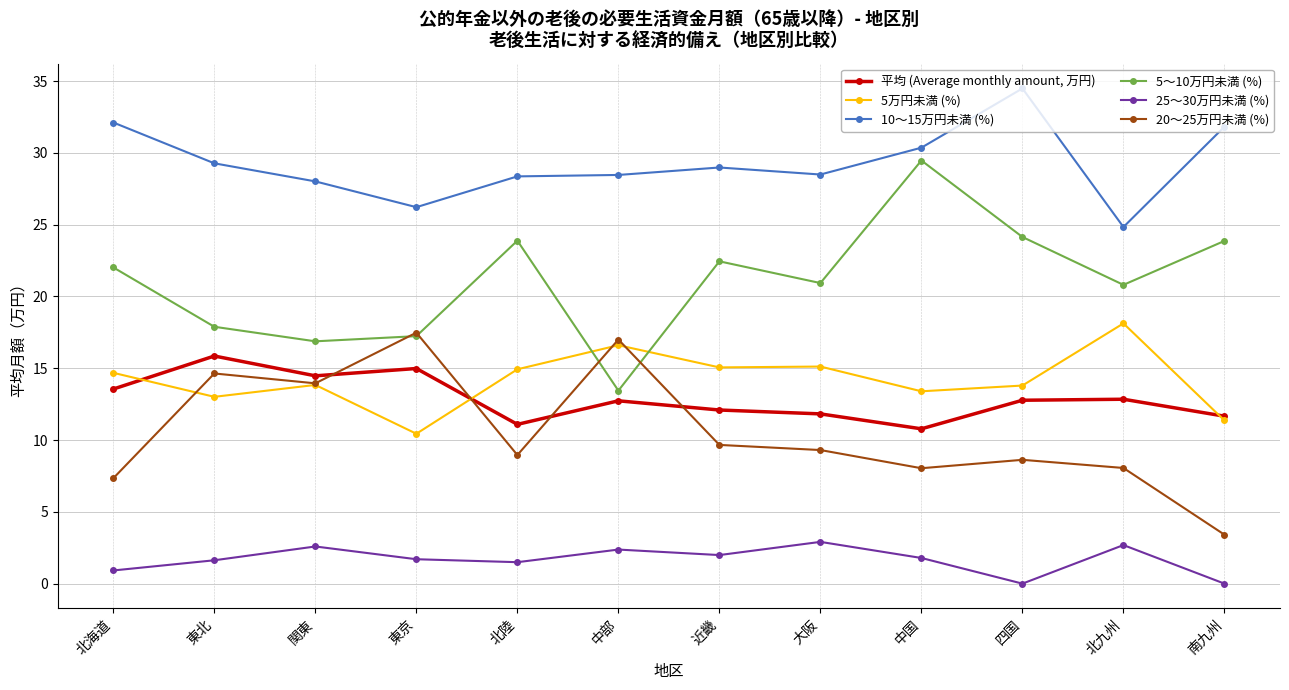

Is it true that 25～30万円未満 (%) equals 2.6 at 関東?

True